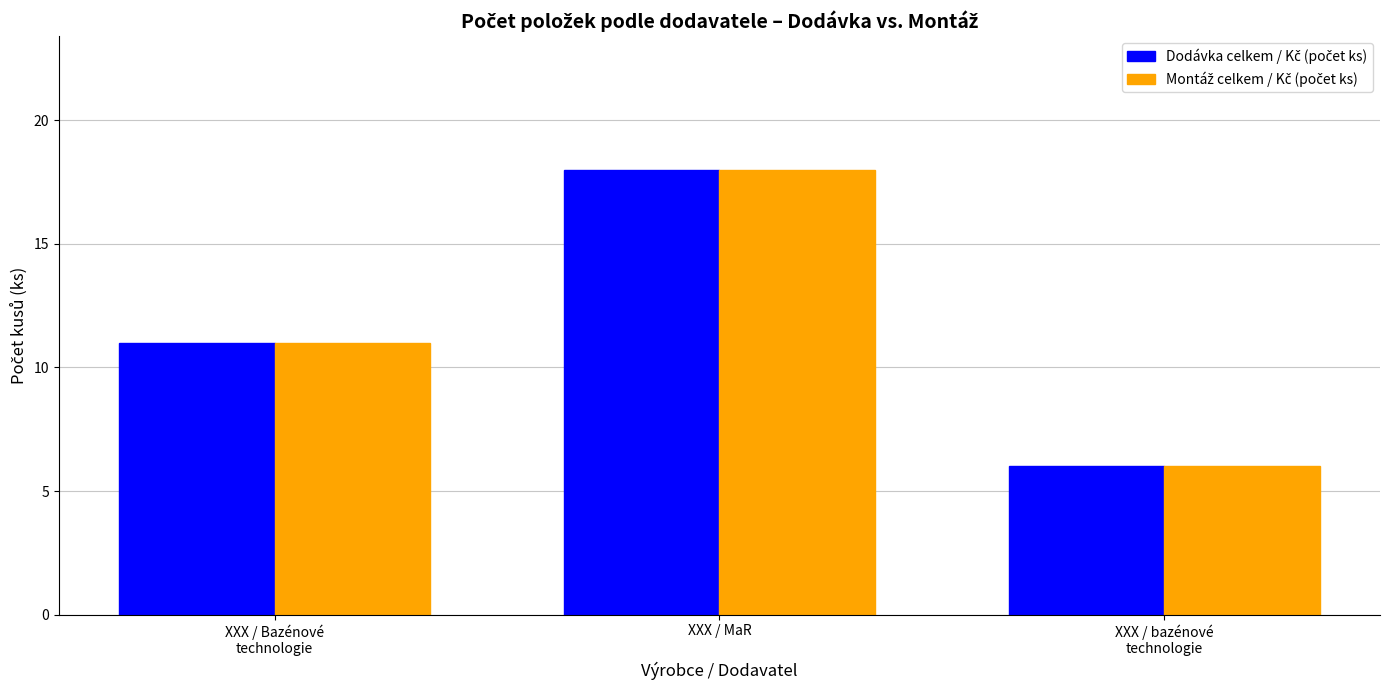

At which category is the sum across all series the highest?

XXX / MaR